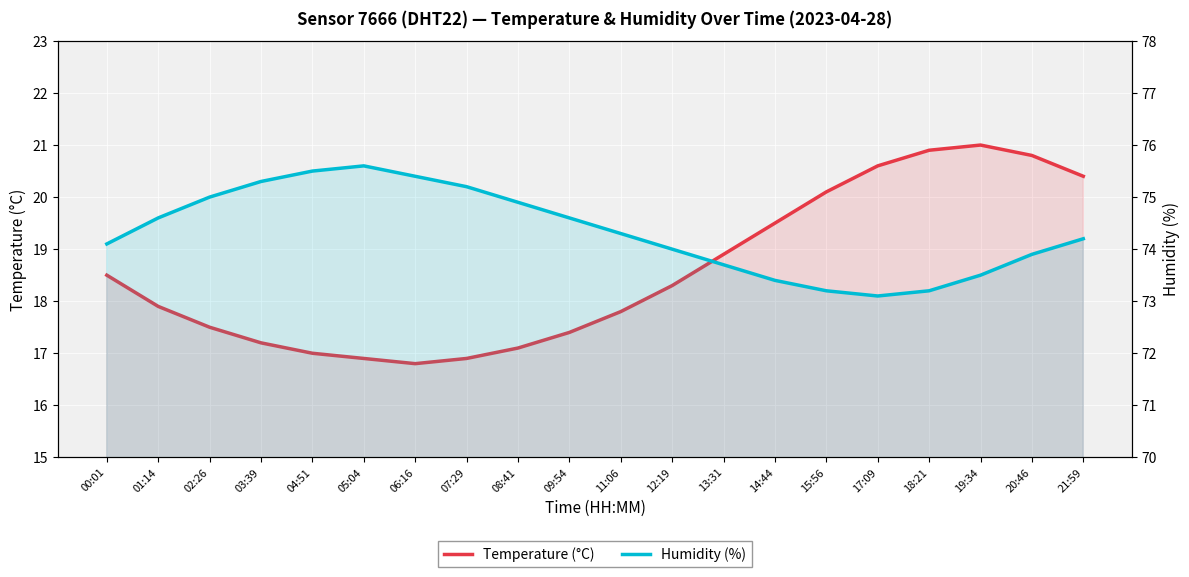

What is the sum of all Humidity (%) values?

1486.7